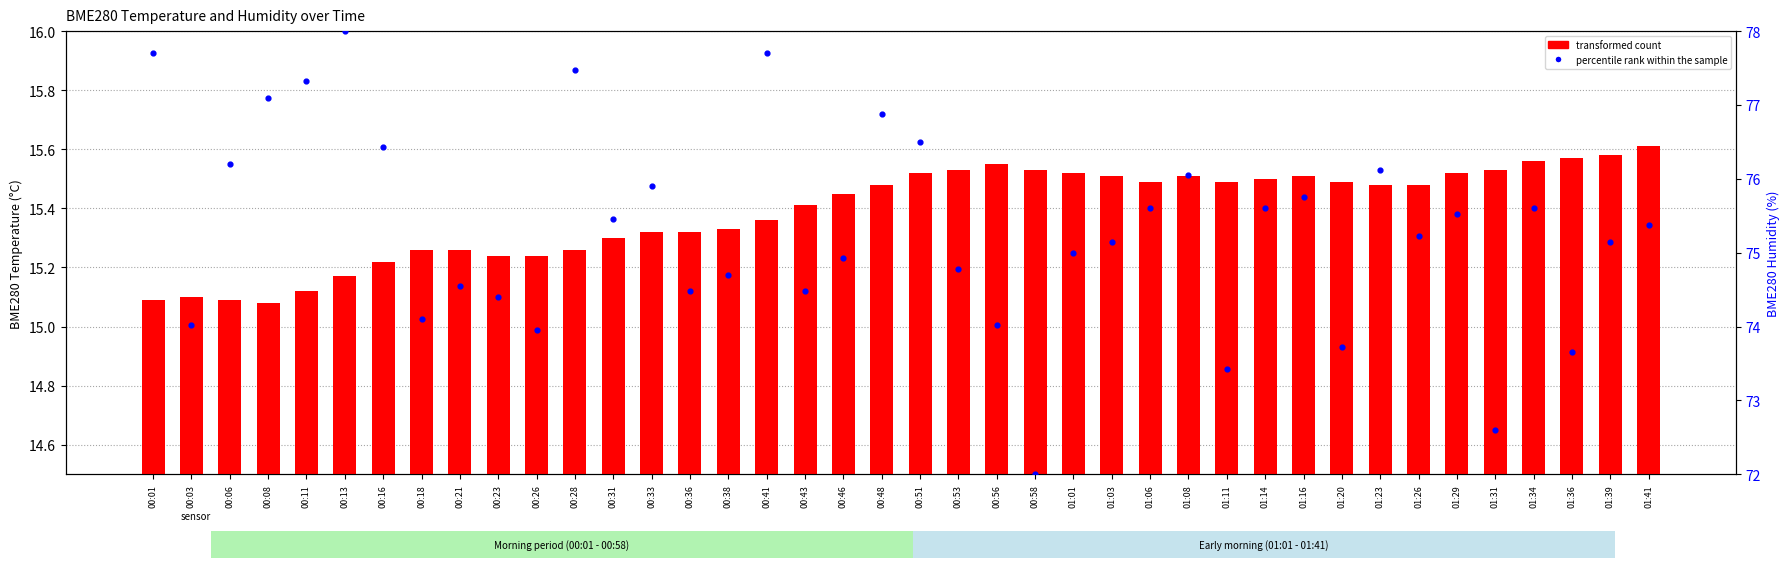

Which series has the largest Y range (max minus min)?

percentile rank within the sample